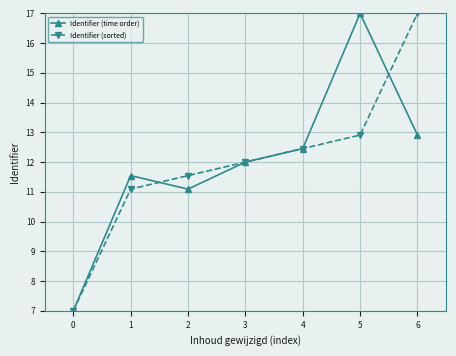

Reading left to right, what are all the values shown in this chart?

Identifier (time order): 7.0	11.5	11.1	12.0	12.5	17.0	12.9
Identifier (sorted): 7.0	11.1	11.5	12.0	12.5	12.9	17.0